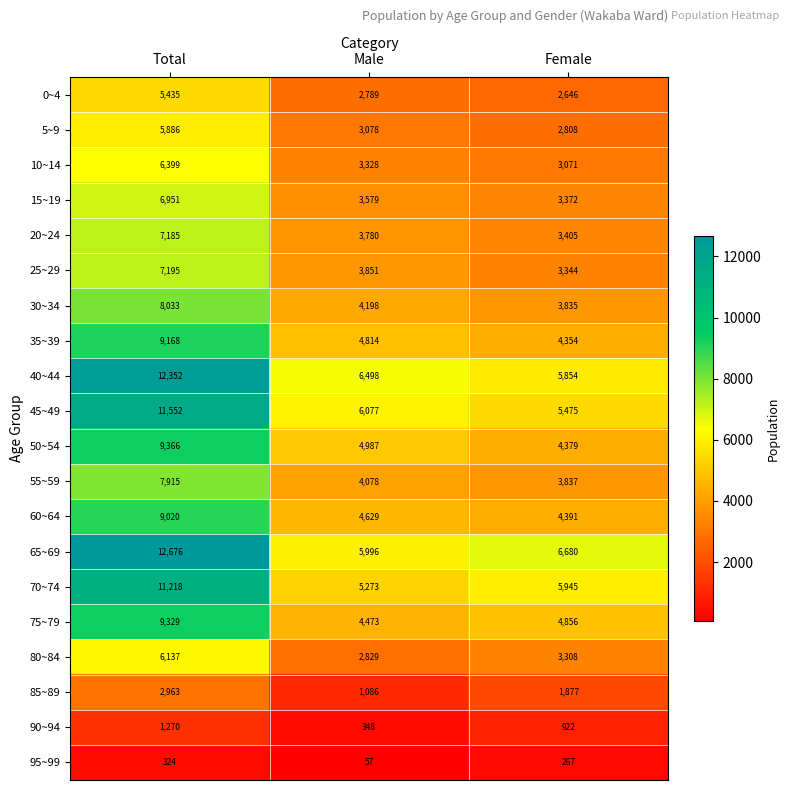

At which label is 85~89 closest to 2024?

Female